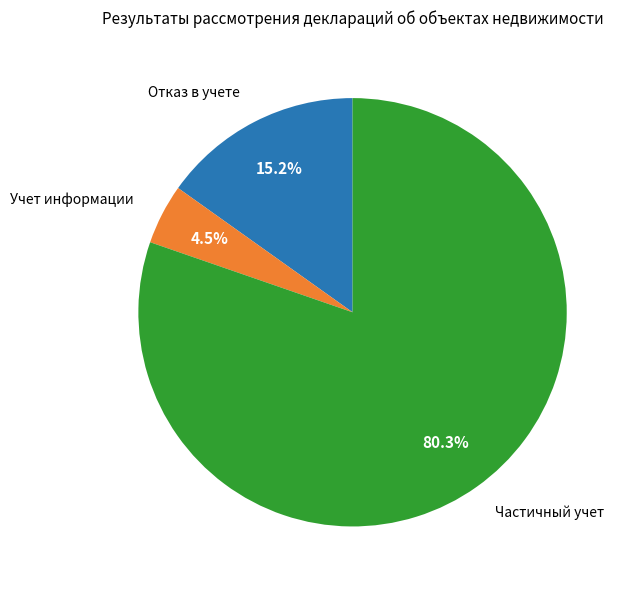

How many slices are in this pie chart?

3